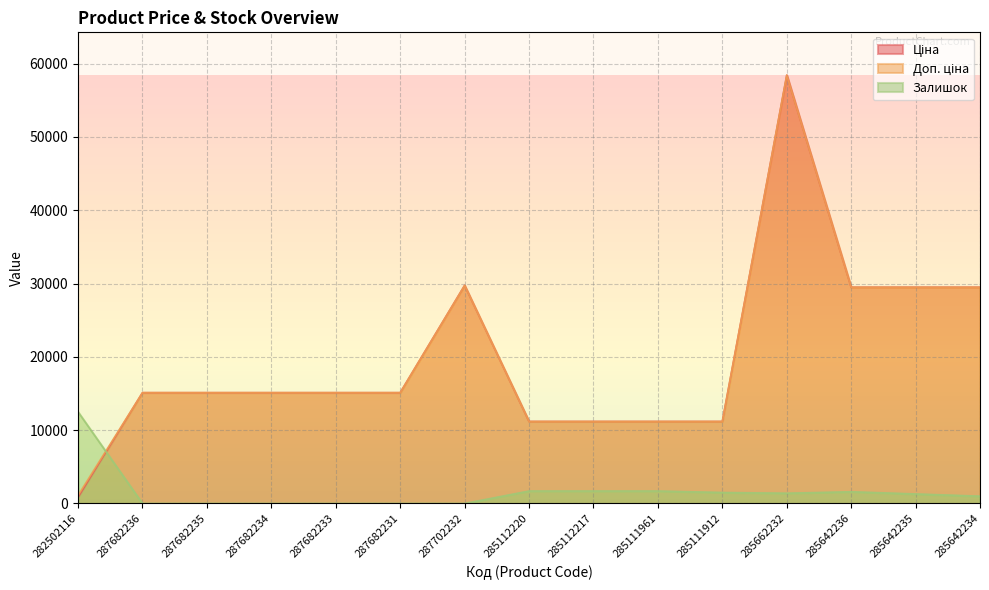

What is the value of the Доп. ціна point at the 7th from the left?

29747.2